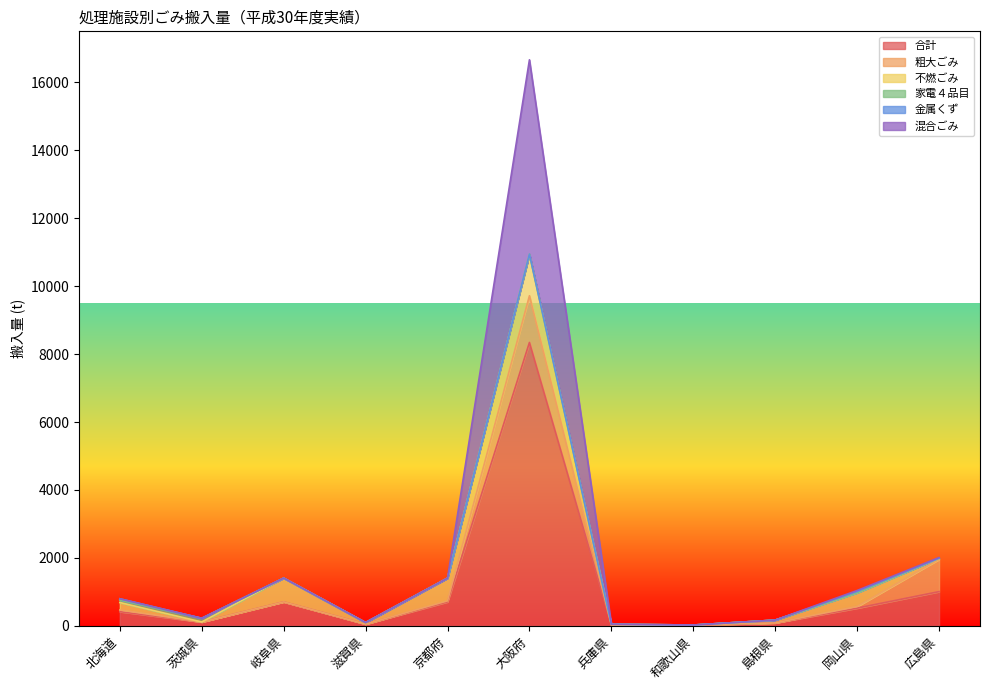

What is the label of the 2nd point from the left?

茨城県